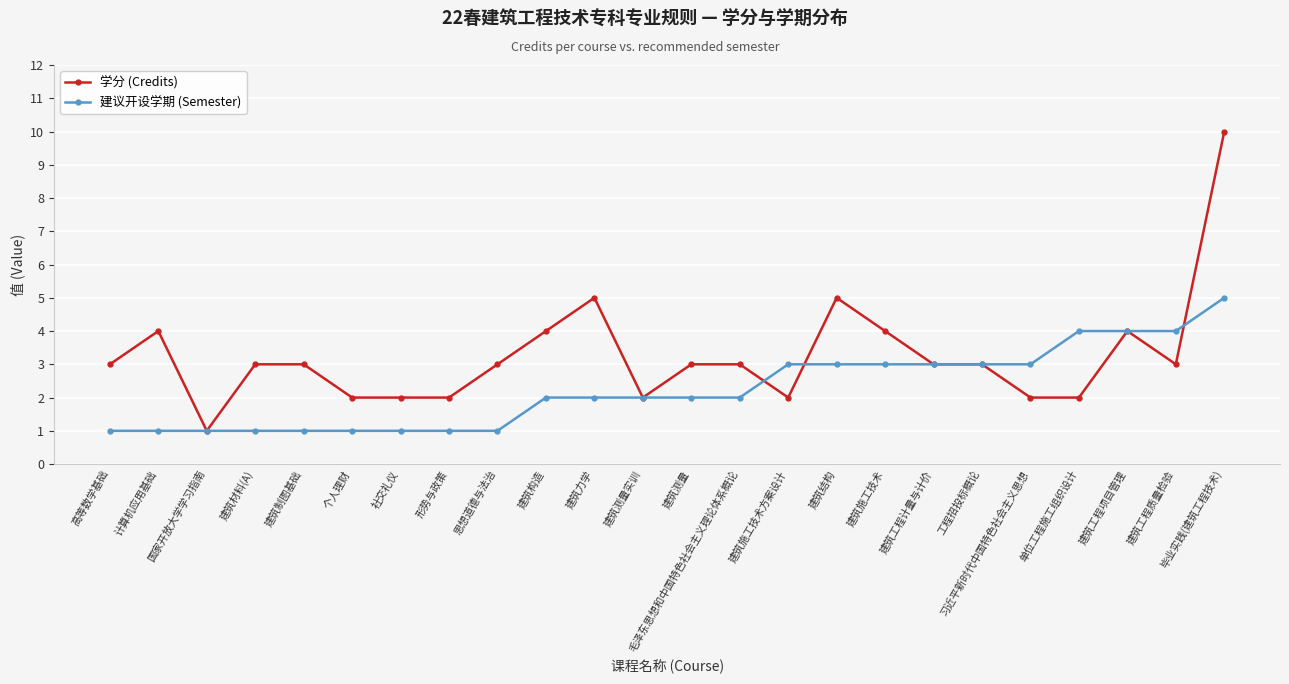

Rank the series by their maximum value, from highest to lowest.

学分 (Credits), 建议开设学期 (Semester)